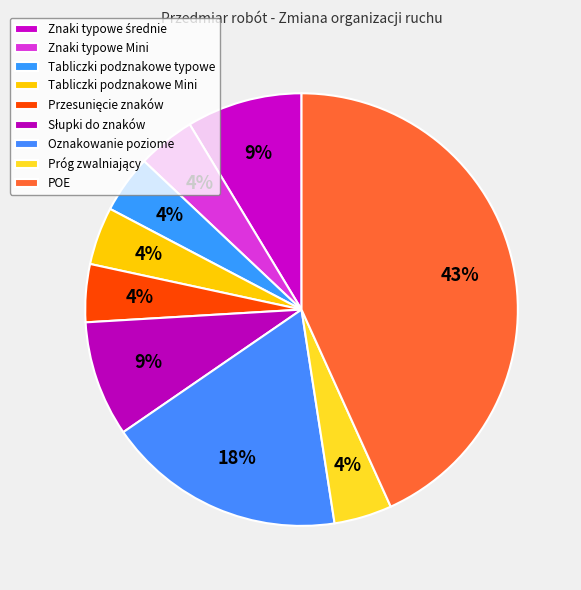

Rank the categories by value from lowest to highest.

Znaki typowe Mini, Tabliczki podznakowe typowe, Tabliczki podznakowe Mini, Przesunięcie znaków, Próg zwalniający, Znaki typowe średnie, Słupki do znaków, Oznakowanie poziome, POE